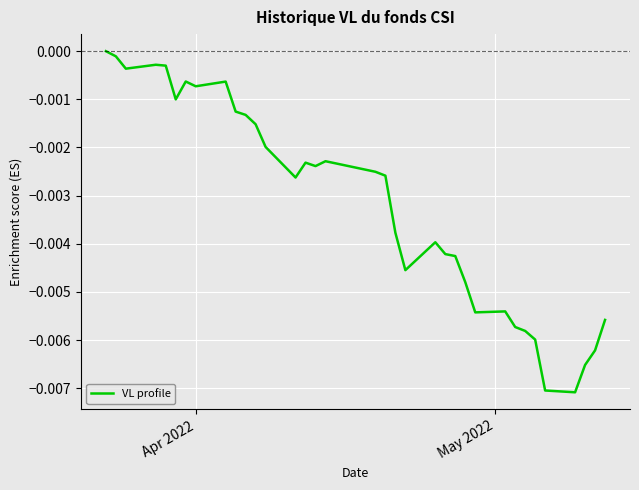

How many values are below zero?

34